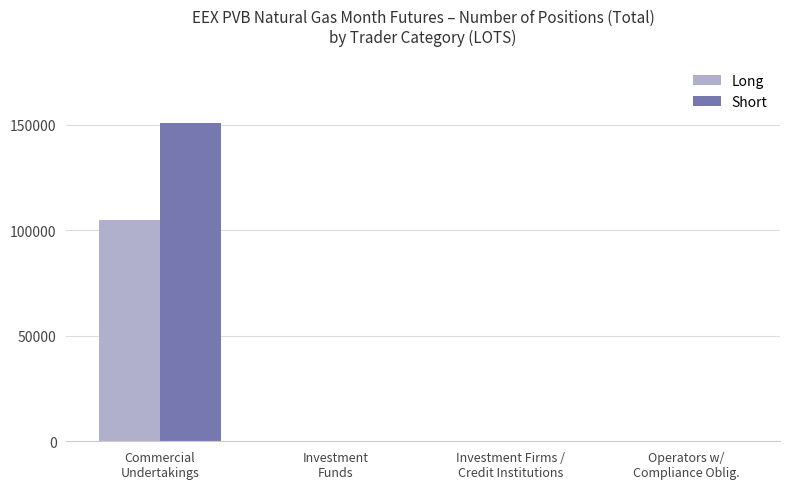

How many values in the Short series exceed 0?

1